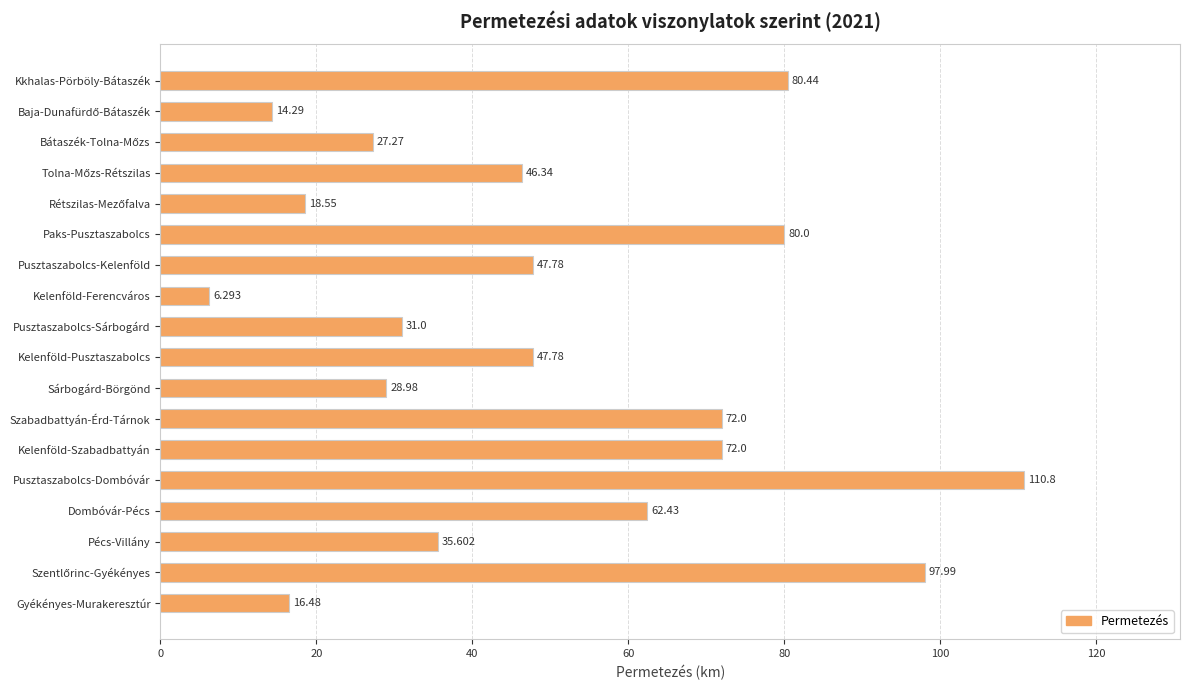

What is the label of the 13th bar from the bottom?

Paks-Pusztaszabolcs